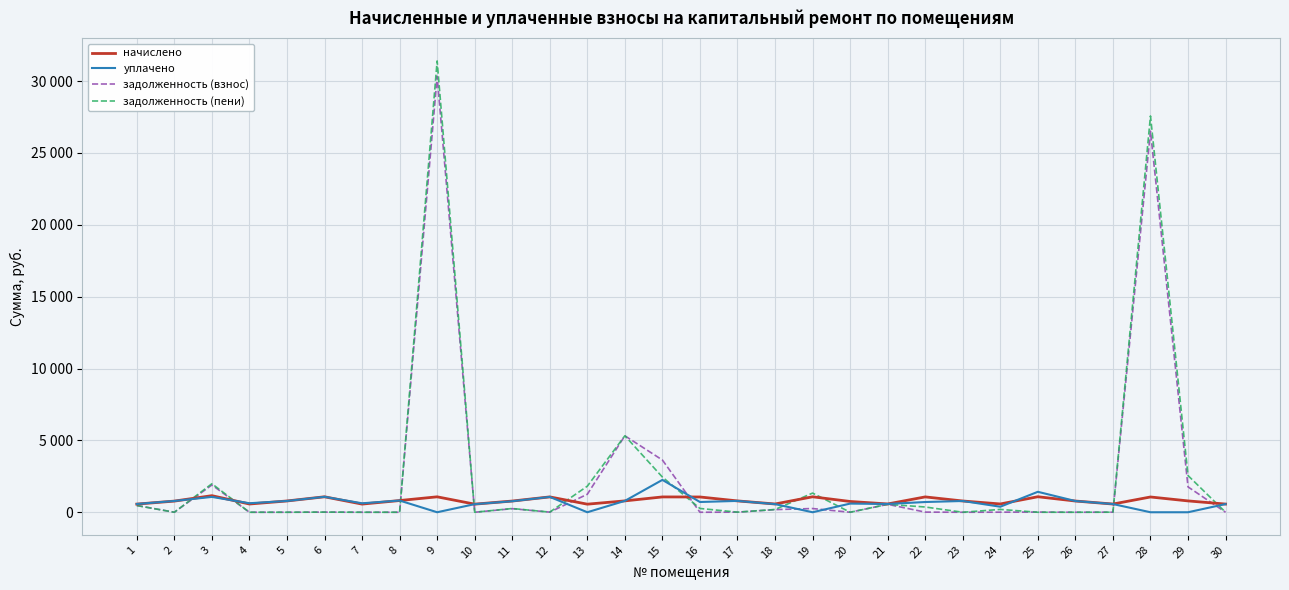

How many times do задолженность (пени) and уплачено cross each other?

10